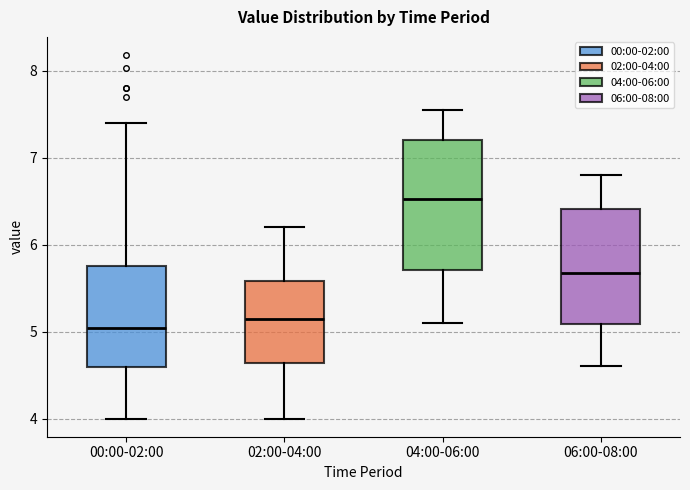

Which box's median line is the lowest?

00:00-02:00